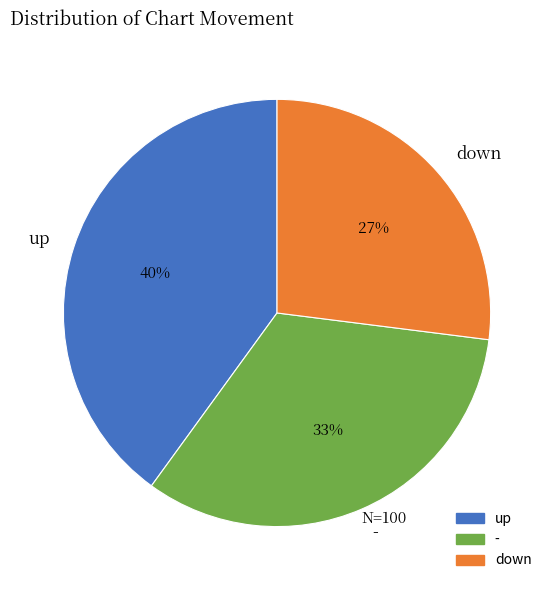

Is down the majority of the pie?

No